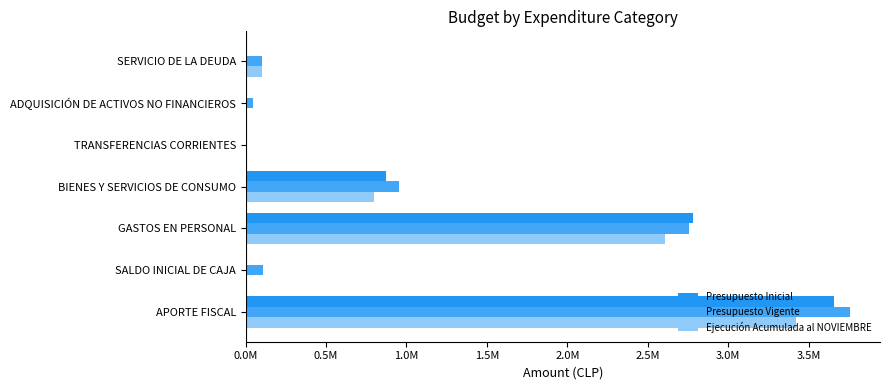

What is the value of the Presupuesto Vigente bar at the 3rd from the left?

2756836